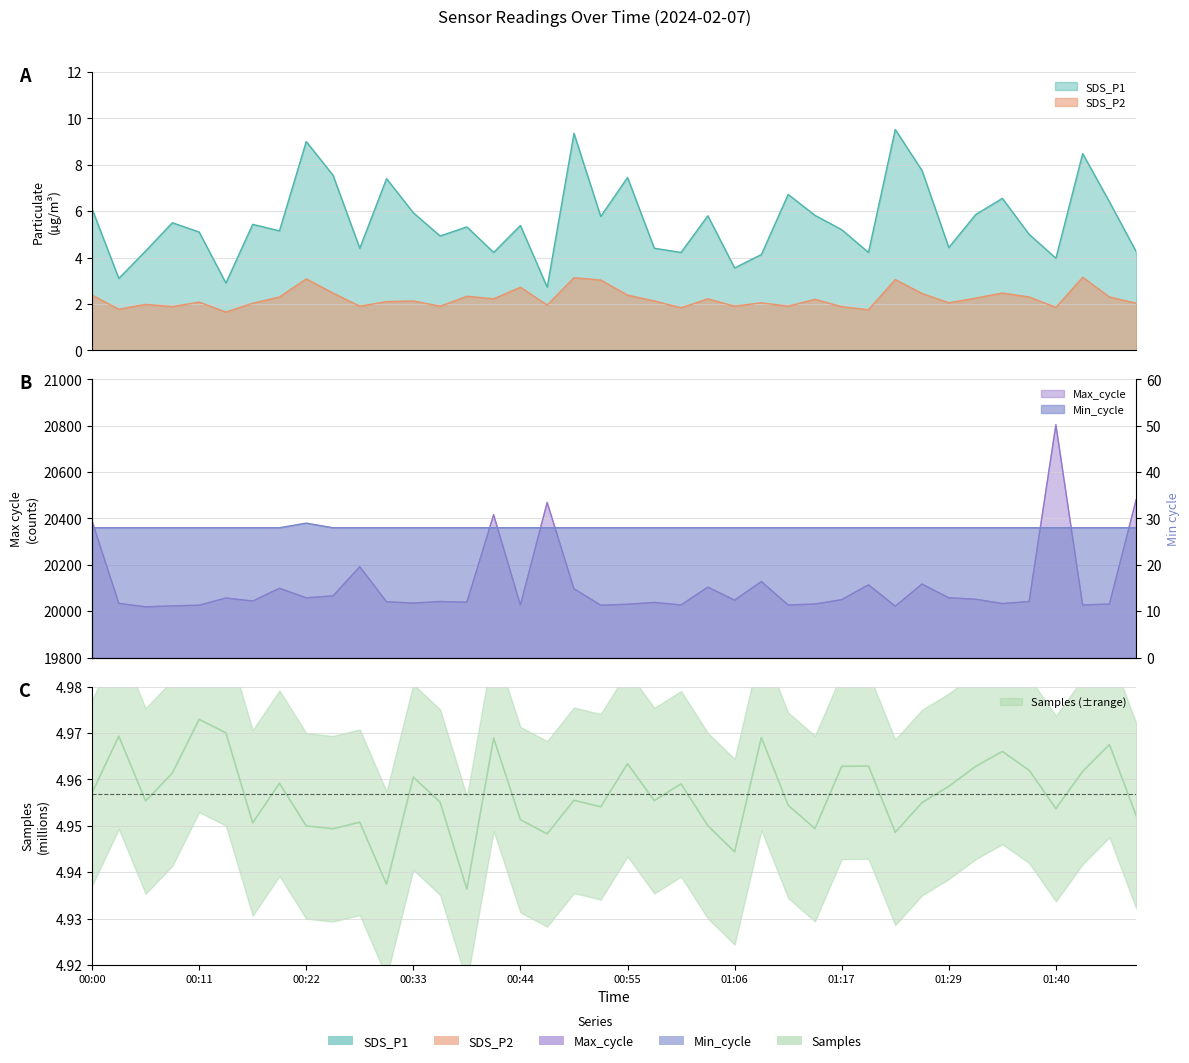

Which series has the largest total across all categories?

Max_cycle